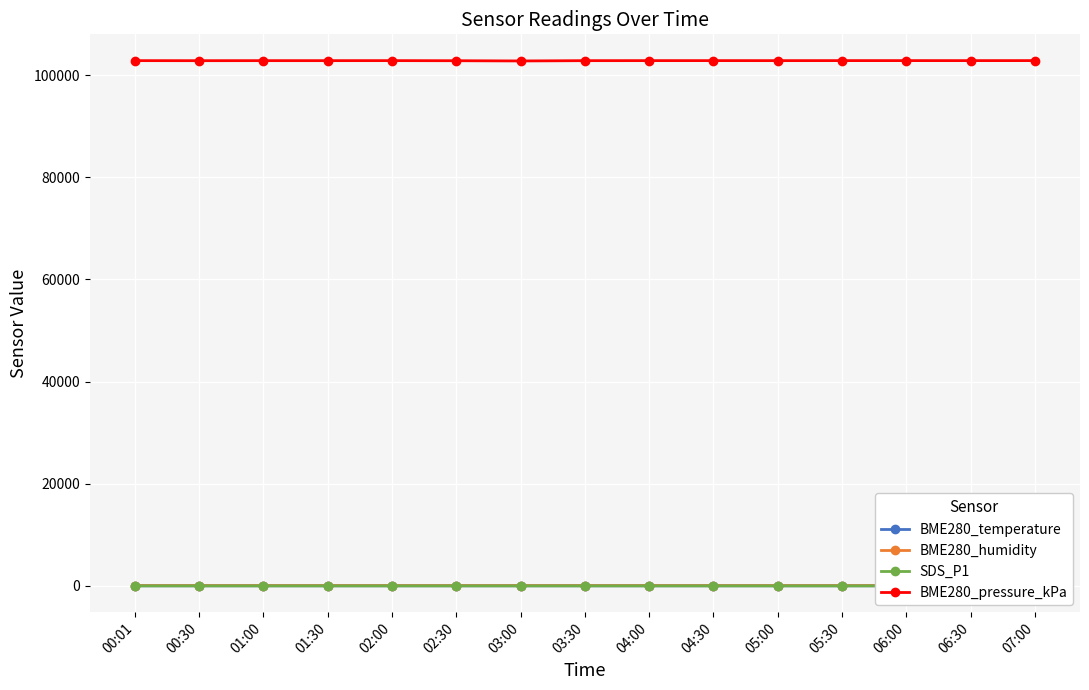

At which category does the chart reach its peak across all series?

07:00